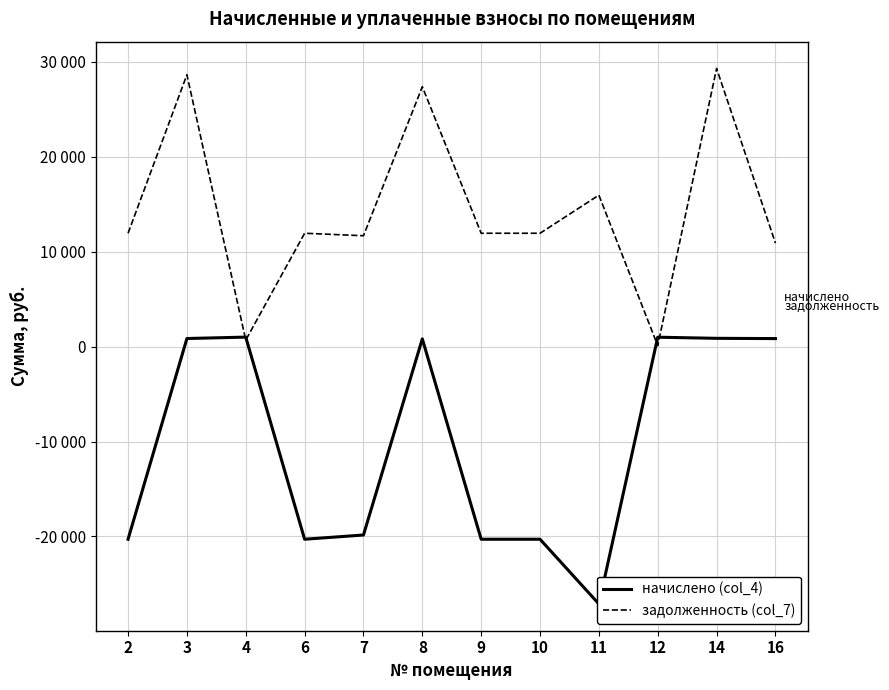

Between which two adjacent categories do начислено (col_4) and задолженность (col_7) first intersect?

3 and 4